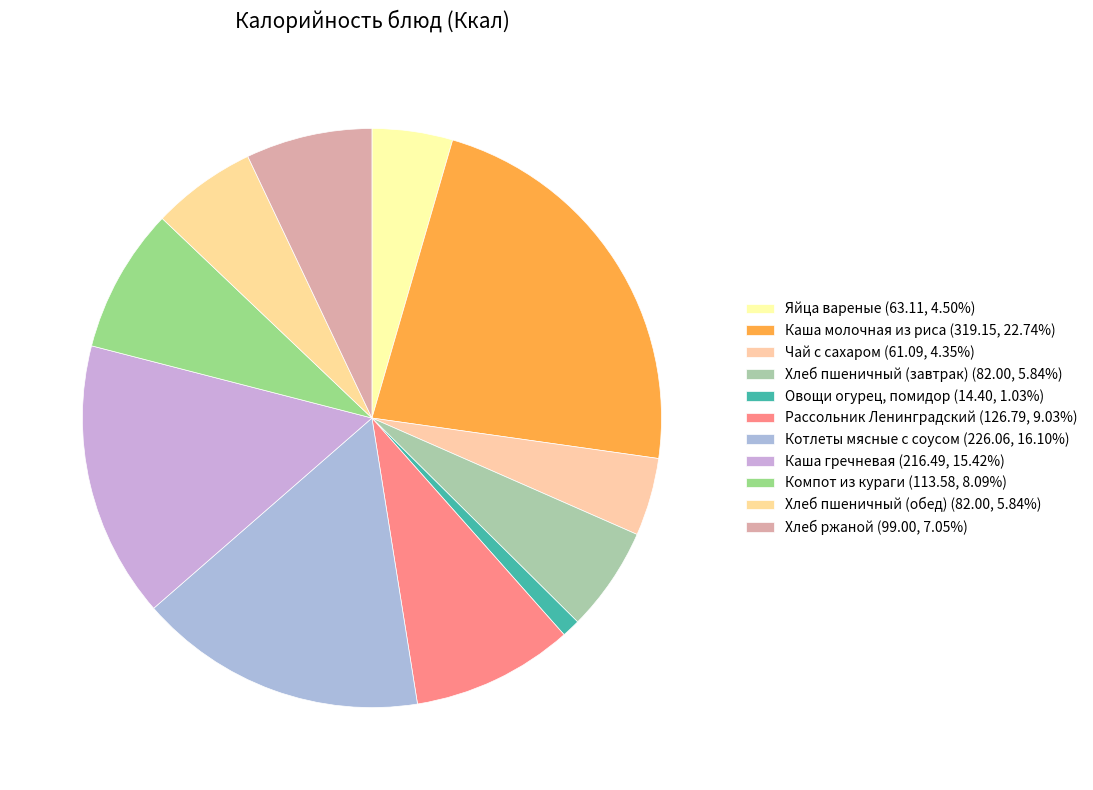

Do Котлеты мясные с соусом and Яйца вареные together represent more than half of the pie?

No